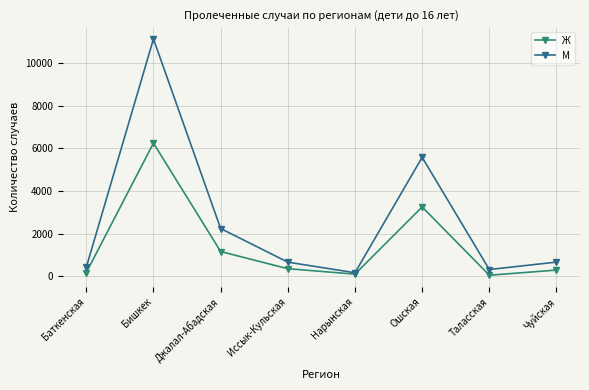

Reading left to right, what are all the values shown in this chart?

Ж: Баткенская=170	Бишкек=6243	Джалал-Абадская=1156	Иссык-Кульская=350	Нарынская=95	Ошская=3248	Таласская=44	Чуйская=286
М: Баткенская=416	Бишкек=11131	Джалал-Абадская=2236	Иссык-Кульская=658	Нарынская=160	Ошская=5577	Таласская=312	Чуйская=660